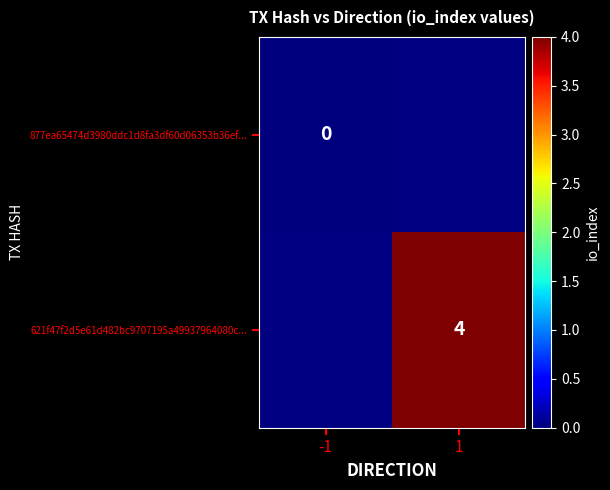

The 621f47f2d5e61d482bc9707195a49937964080c... series shows 4 at 1. True or false?

True